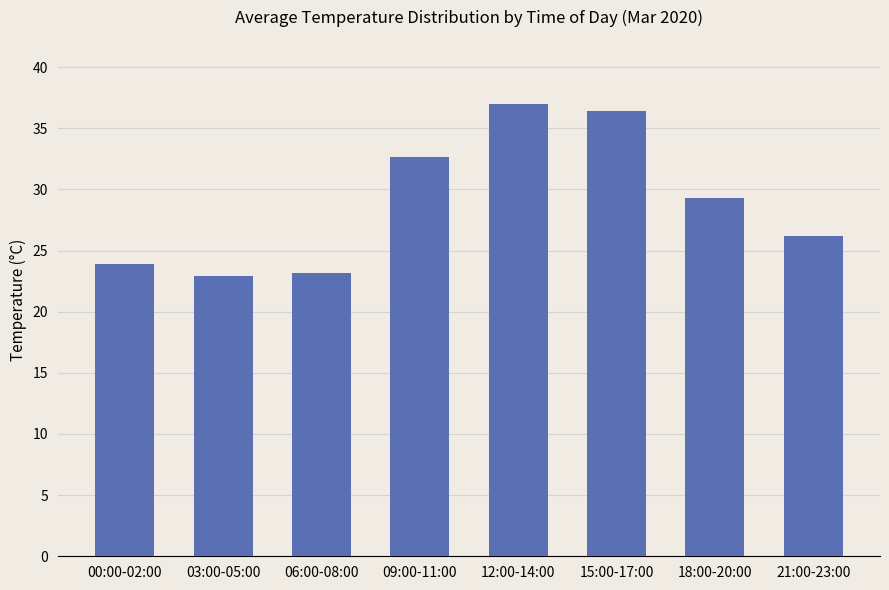

The chart shows a value of 30.4 at 03:00-05:00. True or false?

False